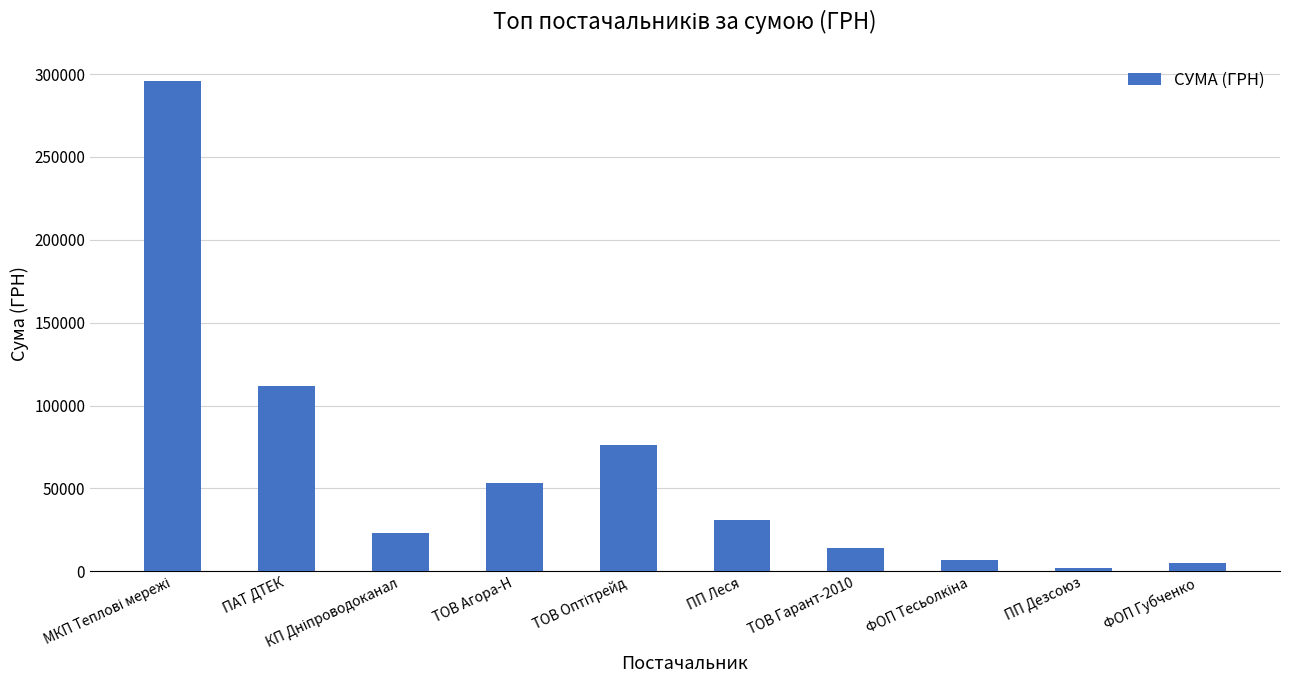

What is the smallest value displayed?

1660.7